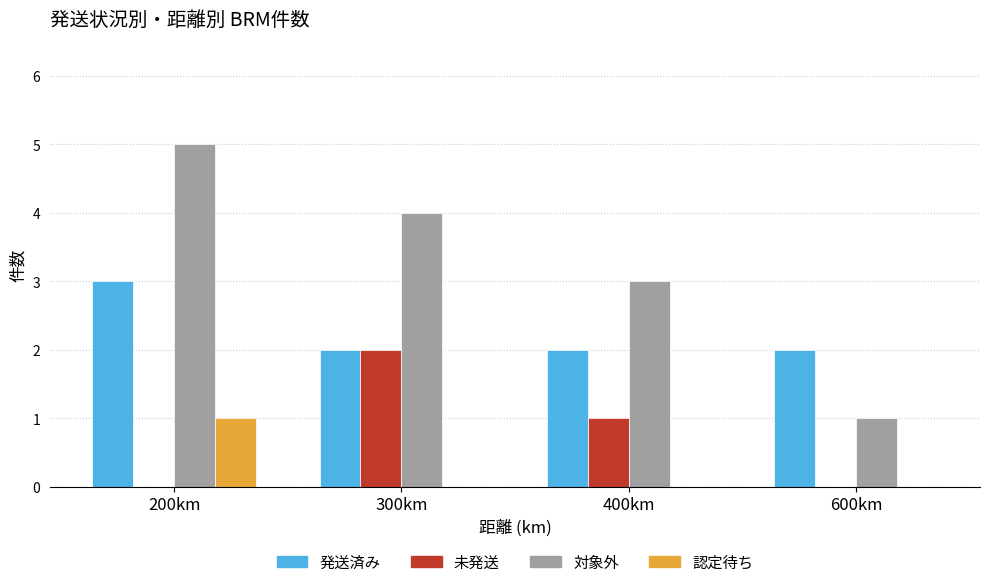

How many groups of bars are there?

4